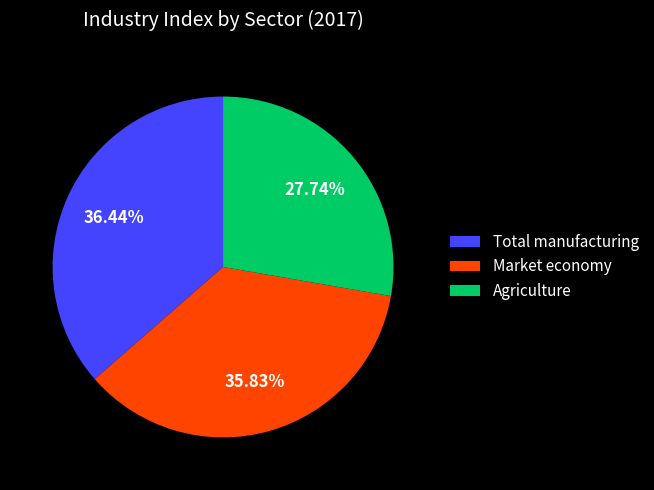

What is the smallest slice in the pie chart?

Agriculture